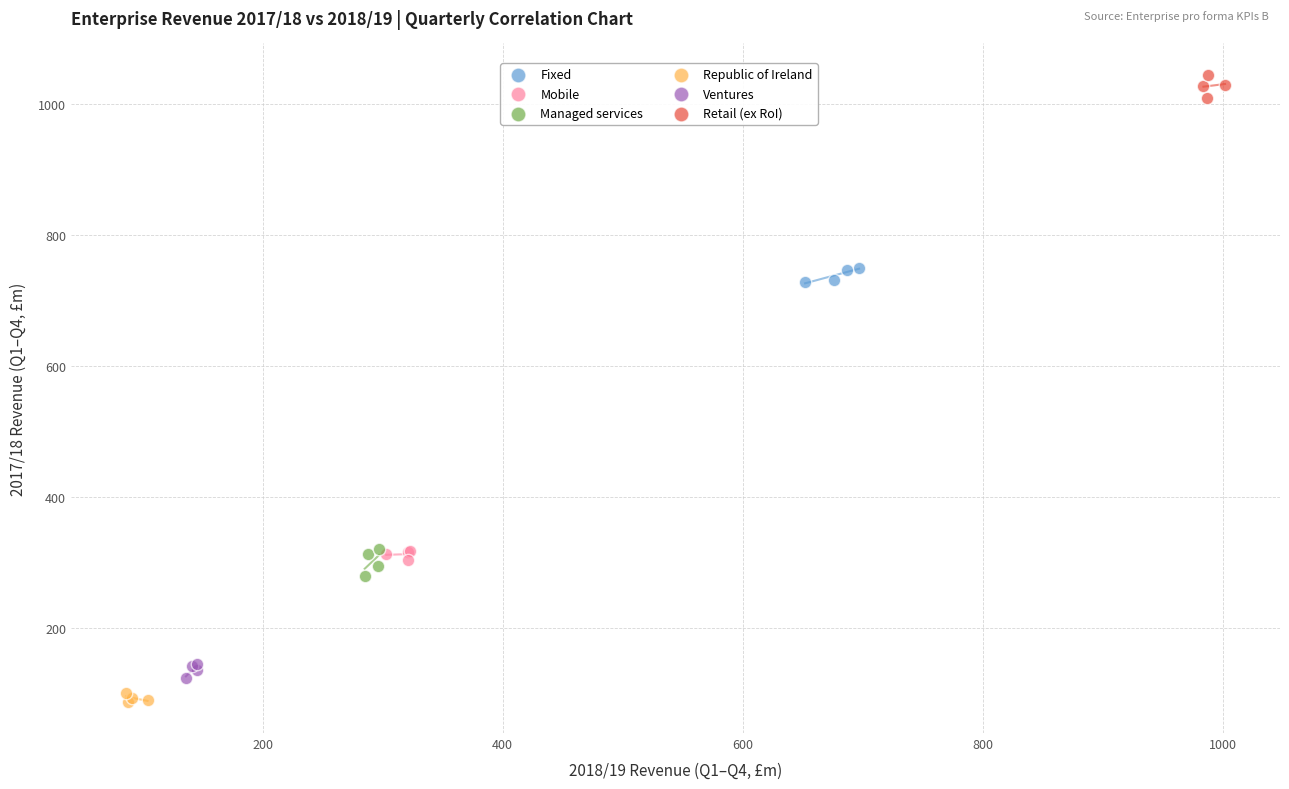

Which series has the widest spread of Y values?

Managed services